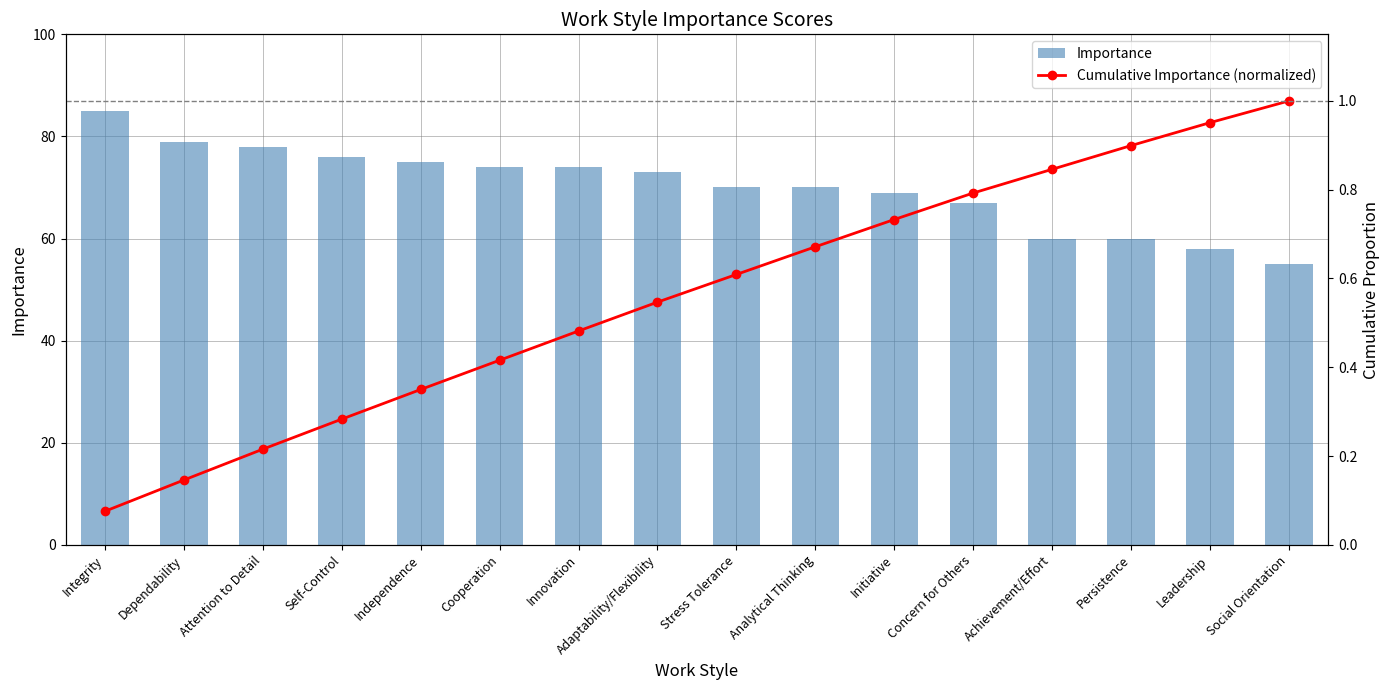

List the series in order of their overall mean, lowest first.

Cumulative Importance (normalized), Importance